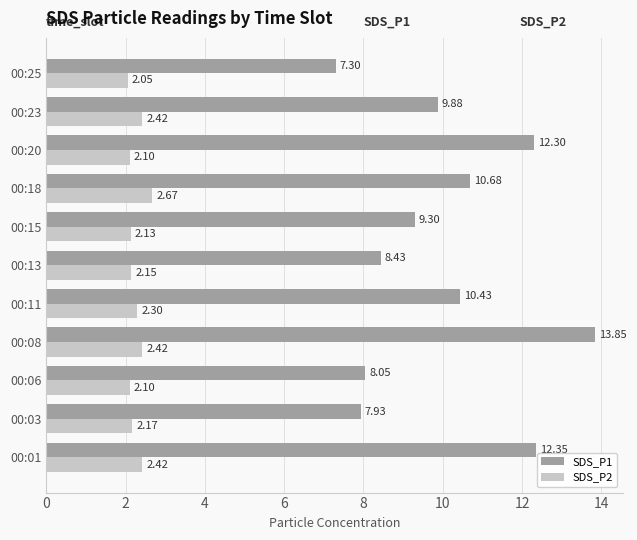

What is the sum of the SDS_P1 values at 00:06 and 00:08?

21.9